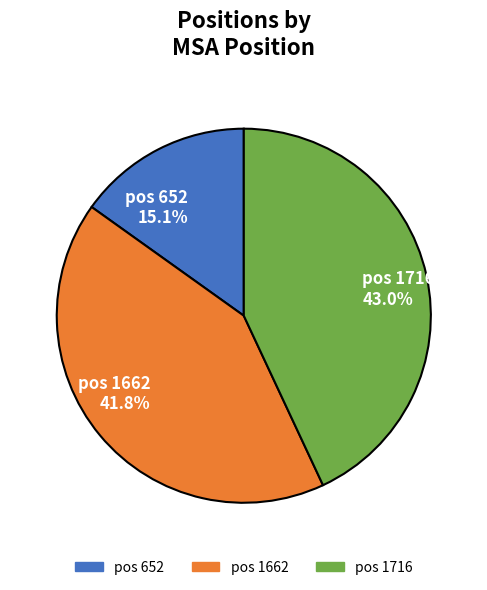

To the nearest percent, what is the average slice percentage?

33%